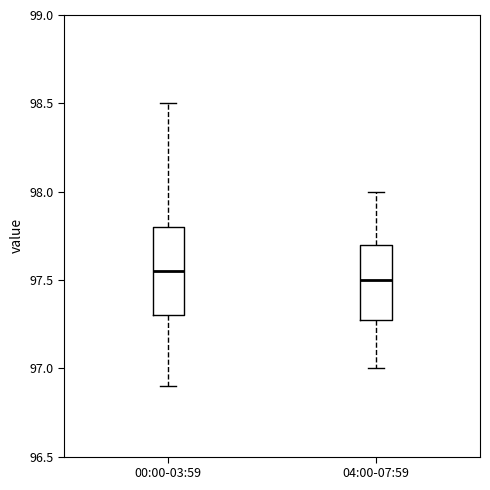

Reading left to right, transcribe this box plot: for each box, give where its median line is, the range the box spans, and where its two whiskers end, as read against the y-axis. The values are not printed on the chart, so give them approximately, as read against the axis.

00:00-03:59: median 97.55, box 97.30 to 97.80, whiskers 96.90 to 98.50
04:00-07:59: median 97.50, box 97.30 to 97.70, whiskers 97.00 to 98.00